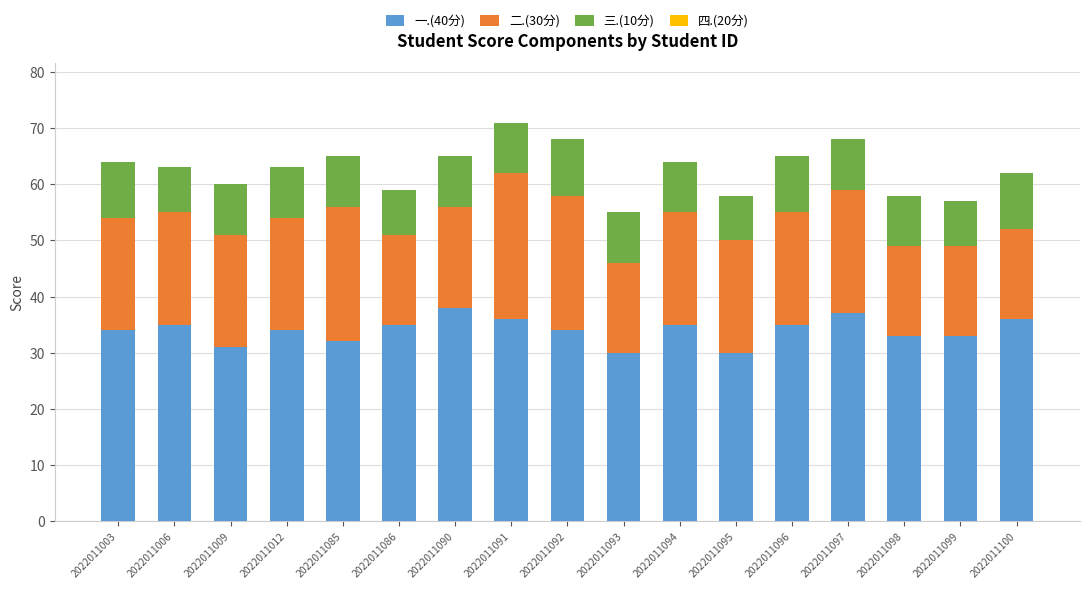

What is the total value across all series at 2022011012?

63